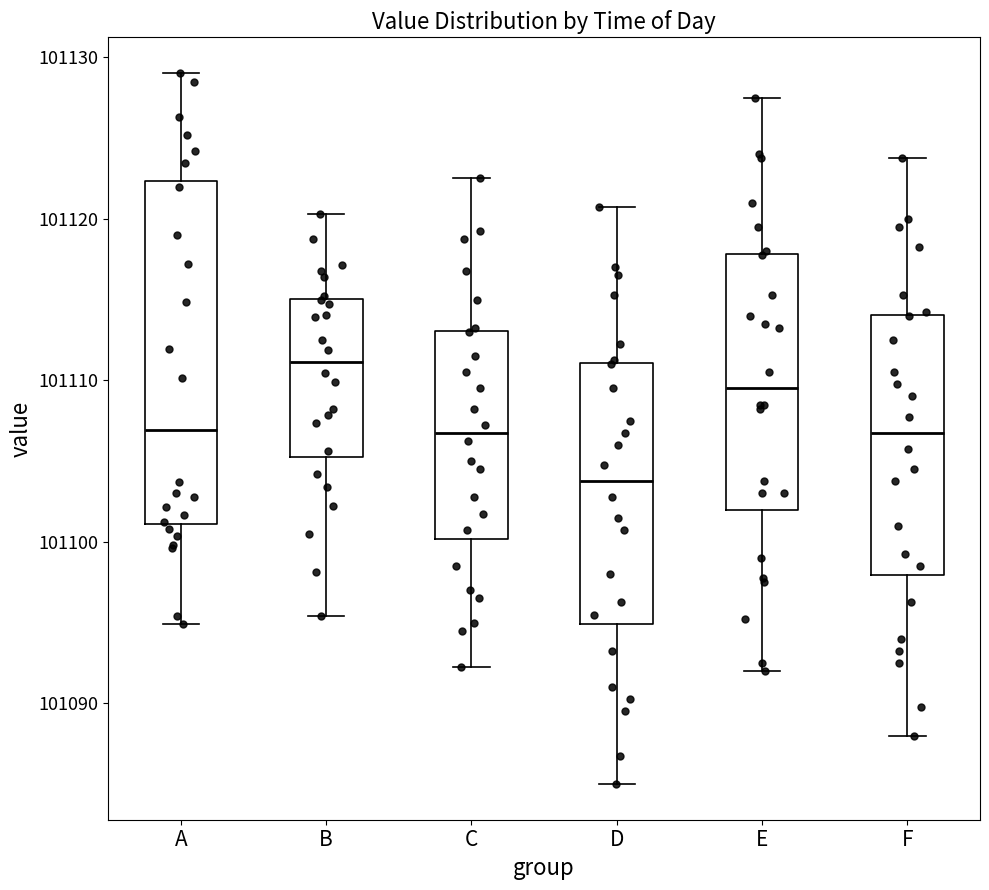

Where does the upper whisker of the box for F end on the y-axis? The values are not printed on the chart, so give them approximately, as read against the axis.

101124